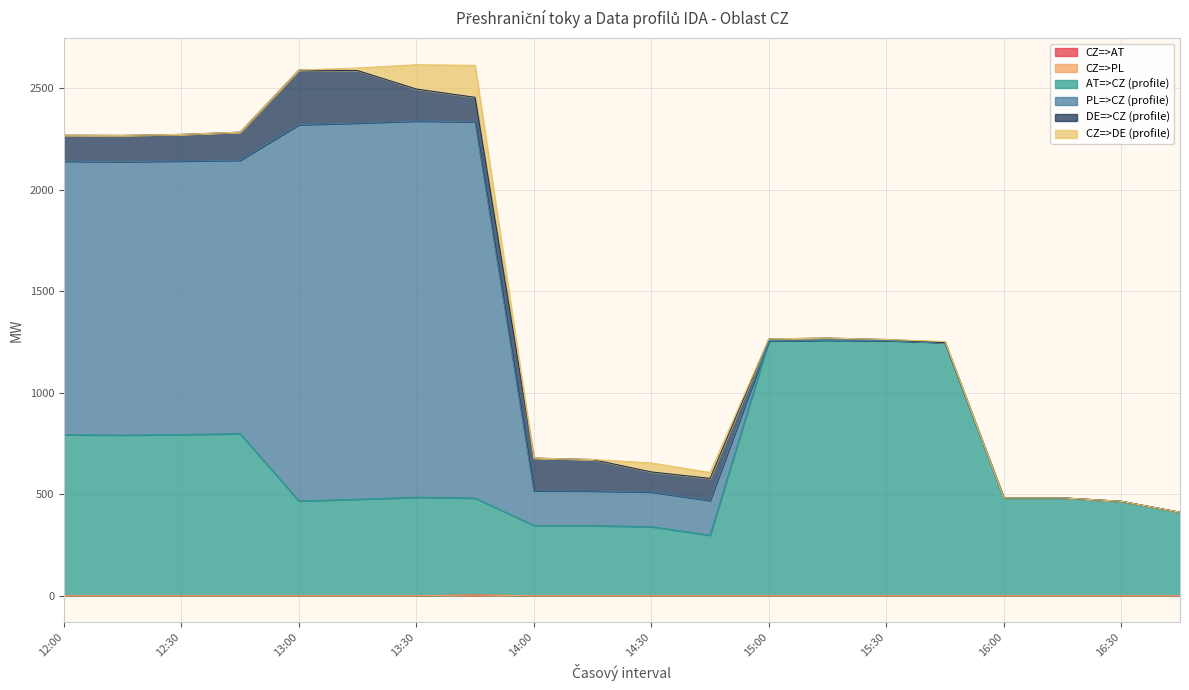

True or false: CZ=>PL and DE=>CZ (profile) intersect in this chart.

False